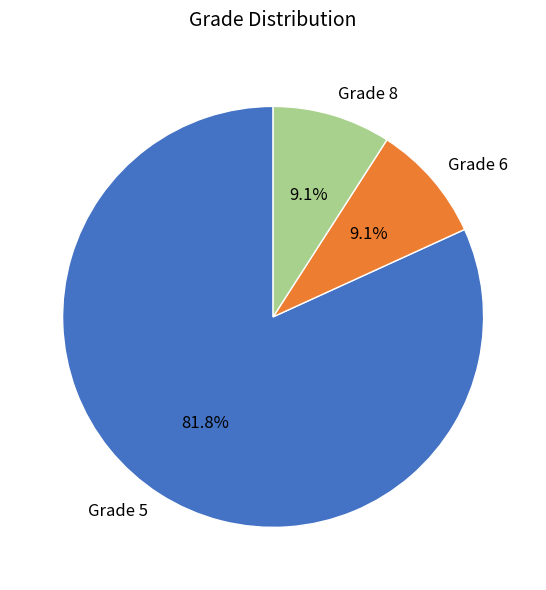

Which category has the biggest portion of the pie?

Grade 5